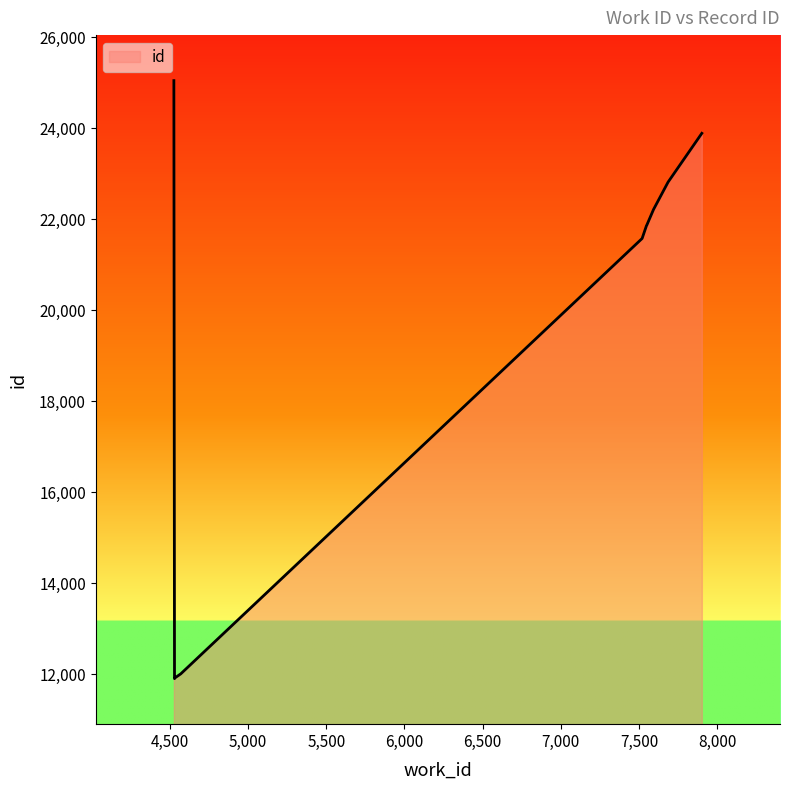

What is the difference between the maximum and minimum values?

13134